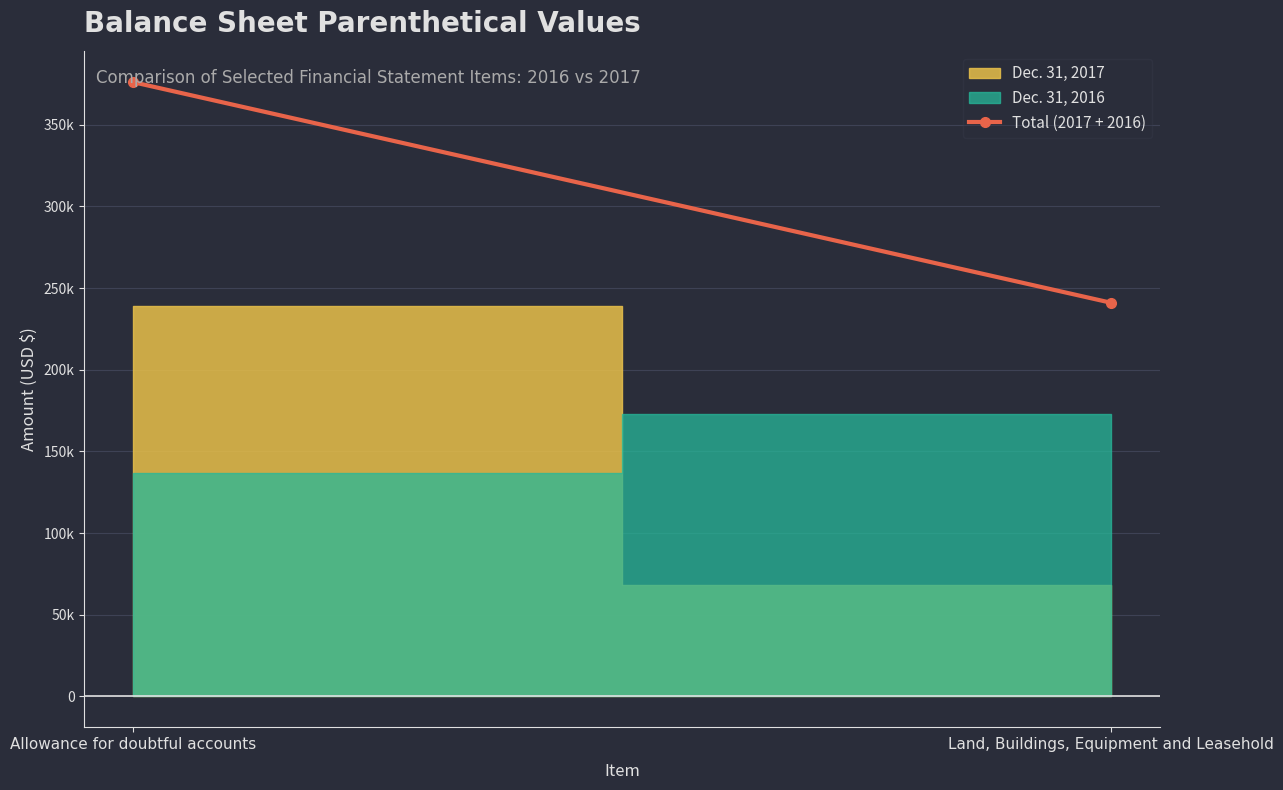

What is the maximum value shown in the chart?

376000